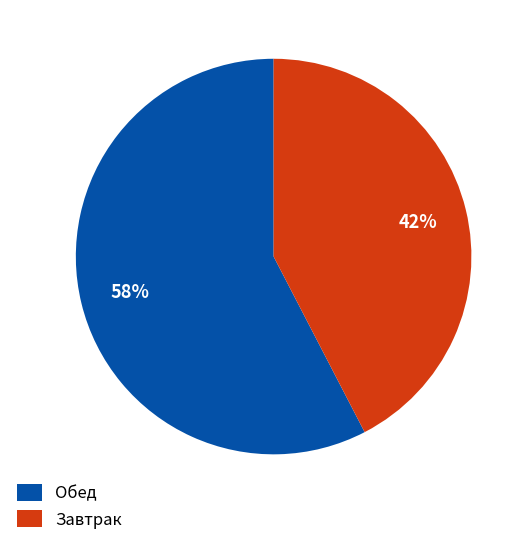

To the nearest percent, what is the average slice percentage?

50%